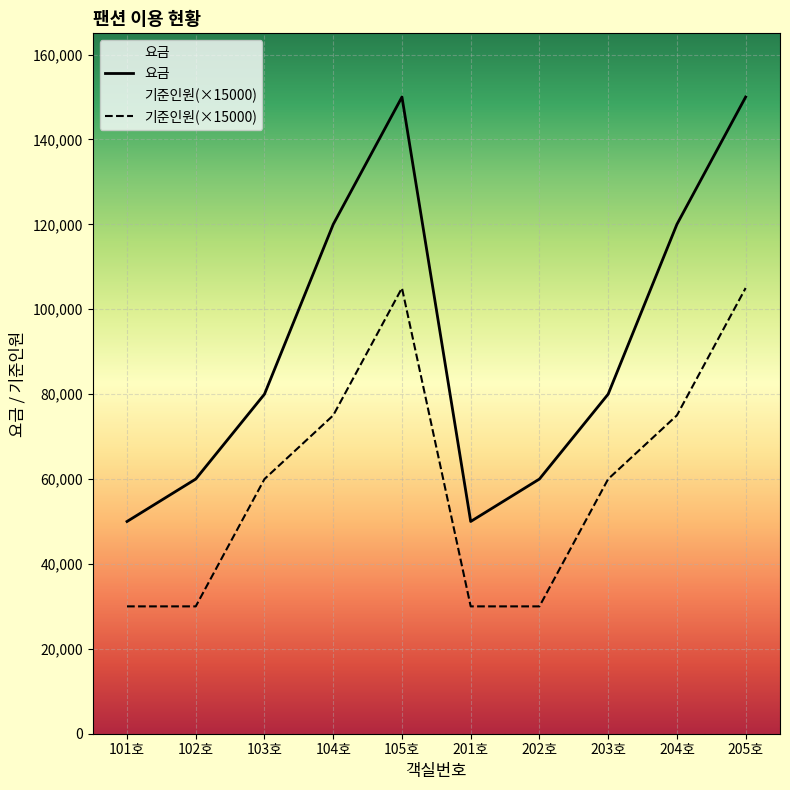

What is the label of the 1st point from the left?

101호